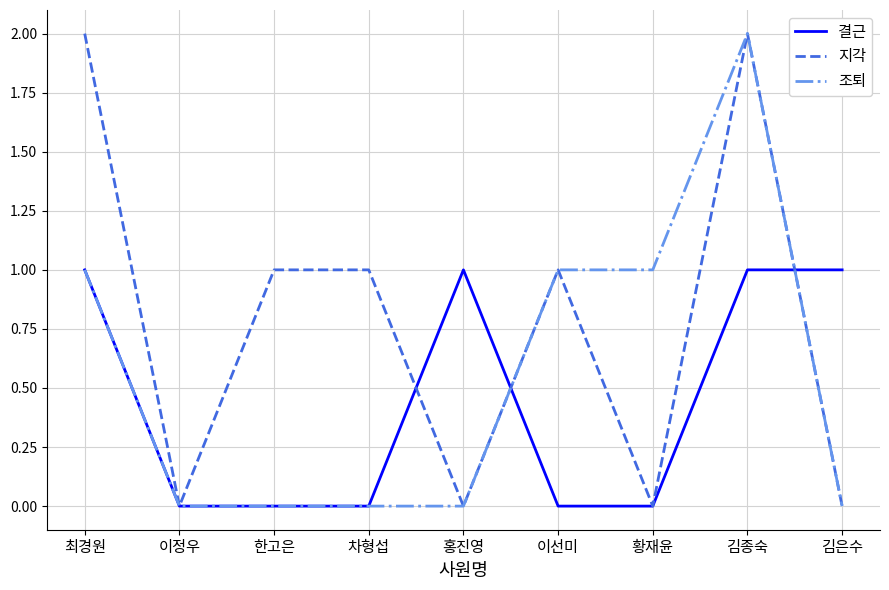

What are all the series names shown in the legend?

결근, 지각, 조퇴